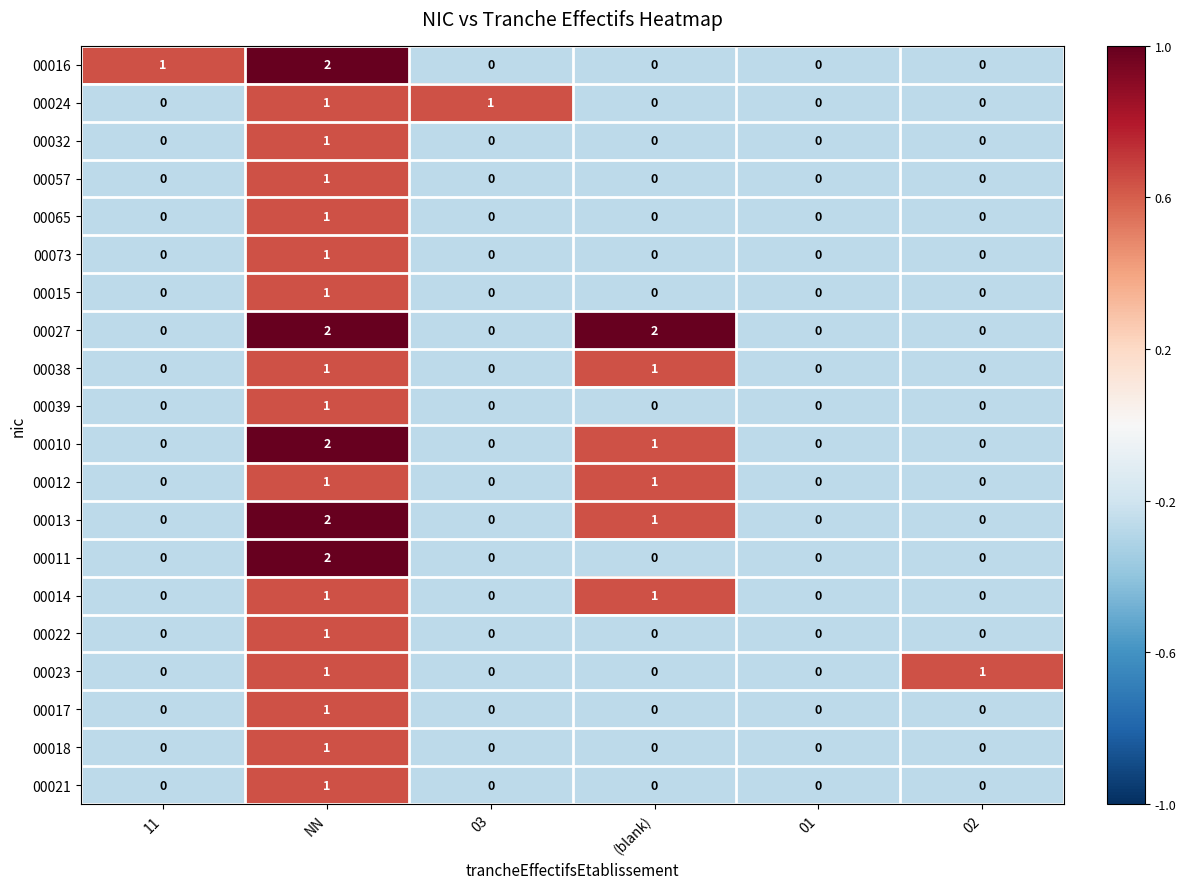

Is the value of 00038 at (blank) greater than the value of 00013 at 03?

Yes